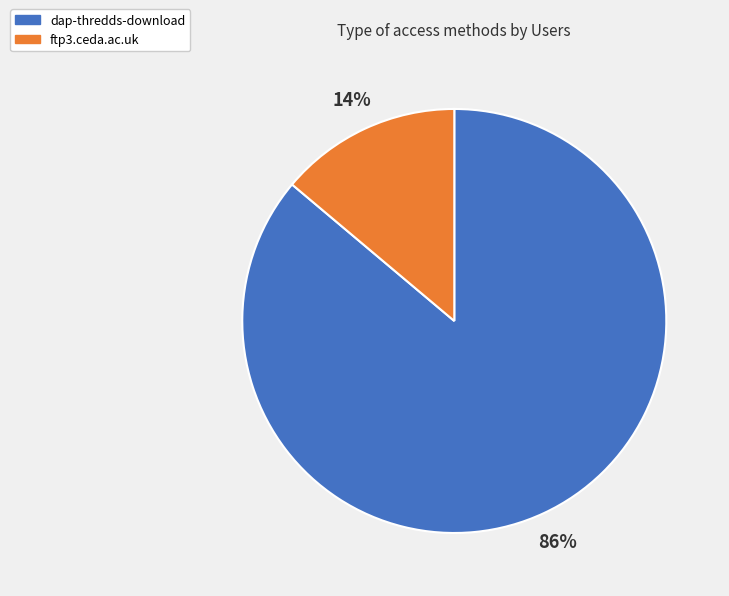

To the nearest percent, what is the difference between the dap-thredds-download and ftp3.ceda.ac.uk slice percentages?

72%